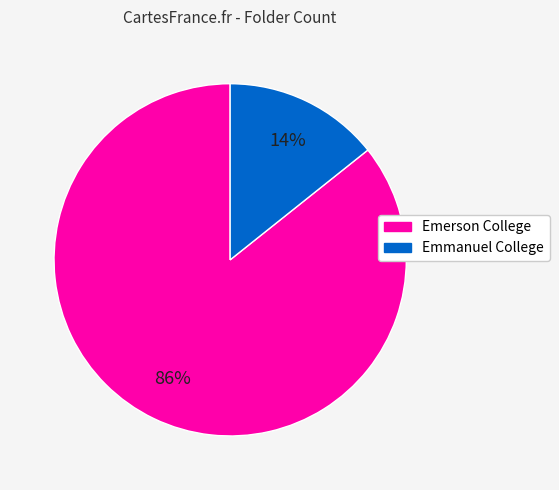

Is it true that Emerson College is 97% of the pie?

False